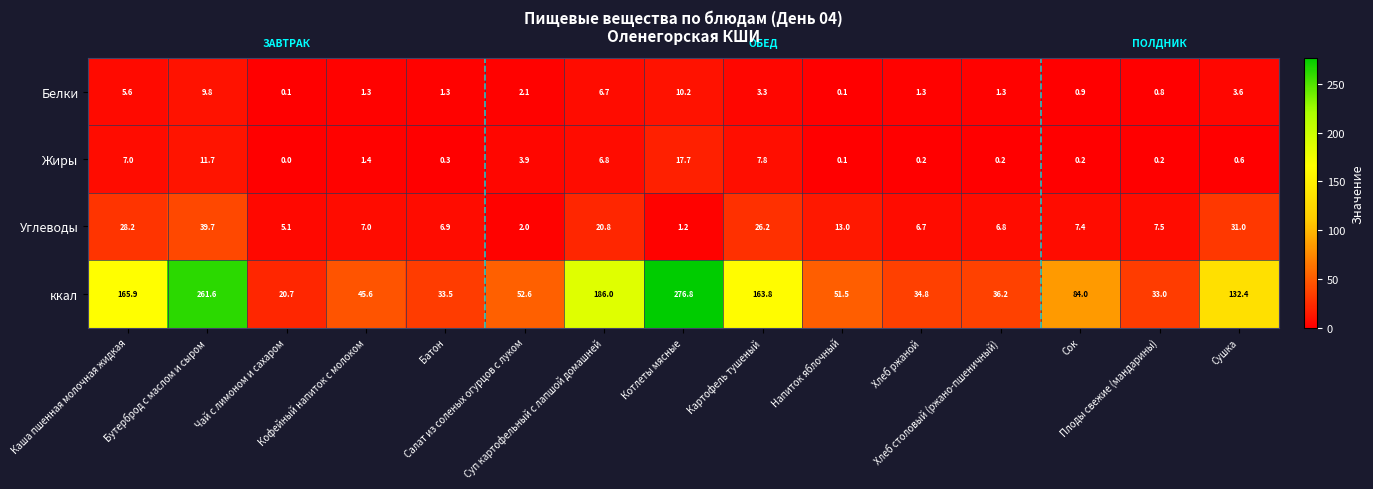

How many values in the Жиры series exceed 0?

14